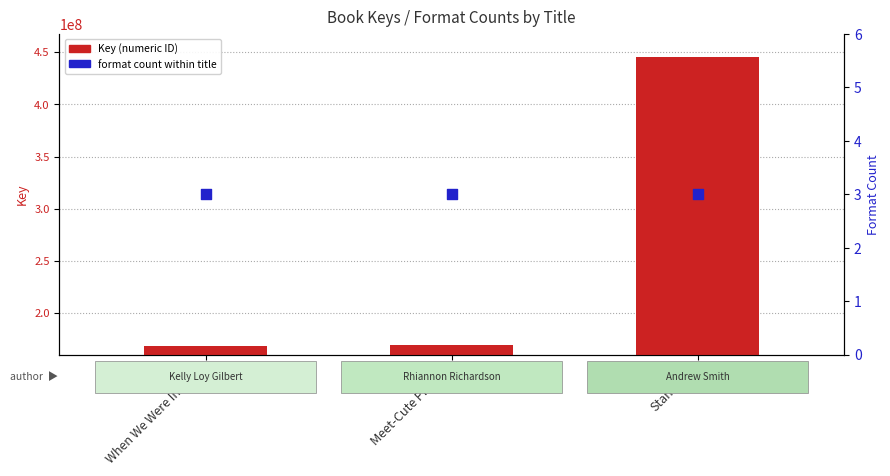

At which category is the sum across all series the highest?

Stand-Off